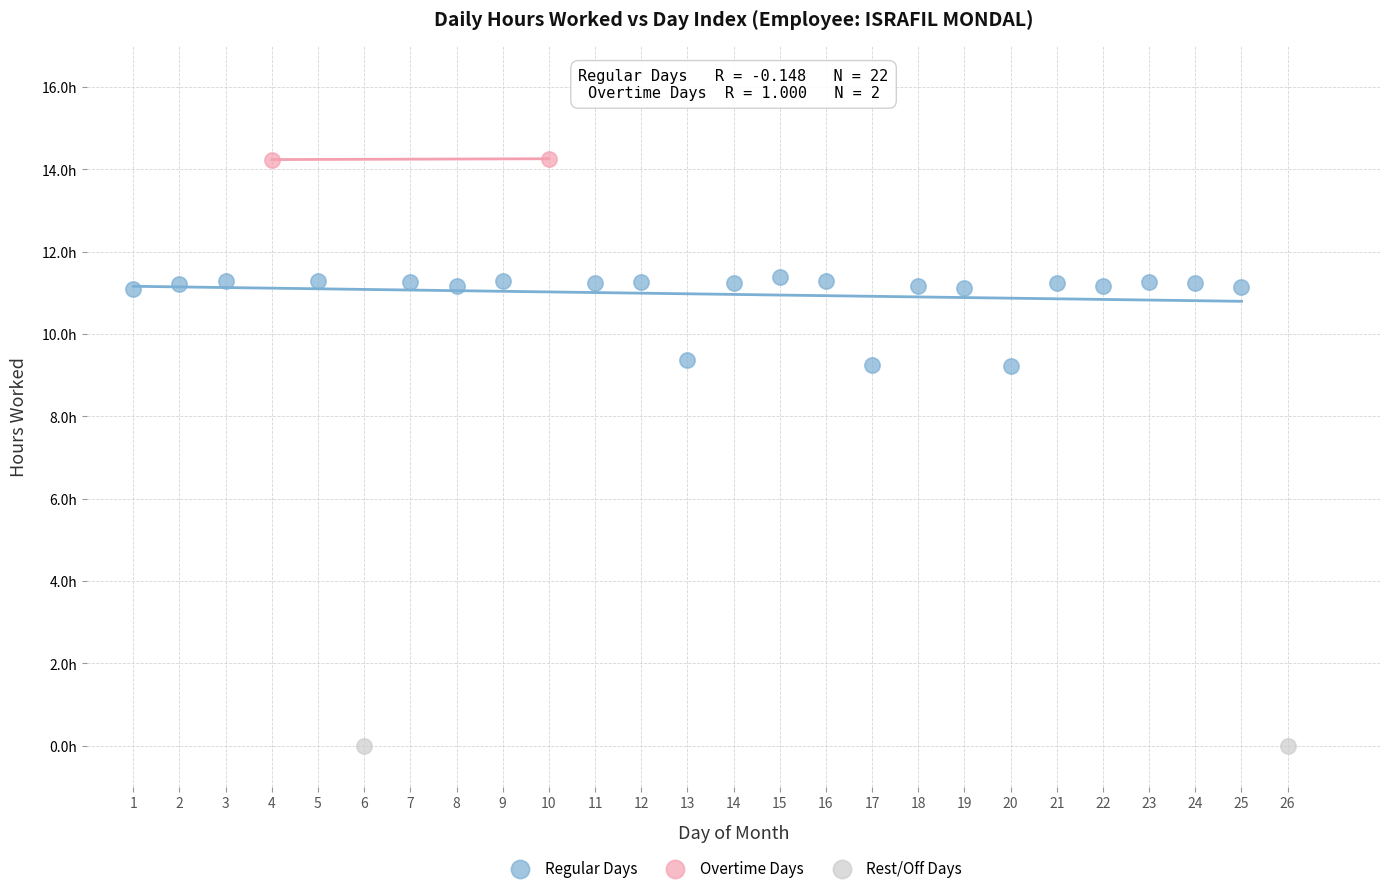

Which series contains the highest Y value?

Overtime Days